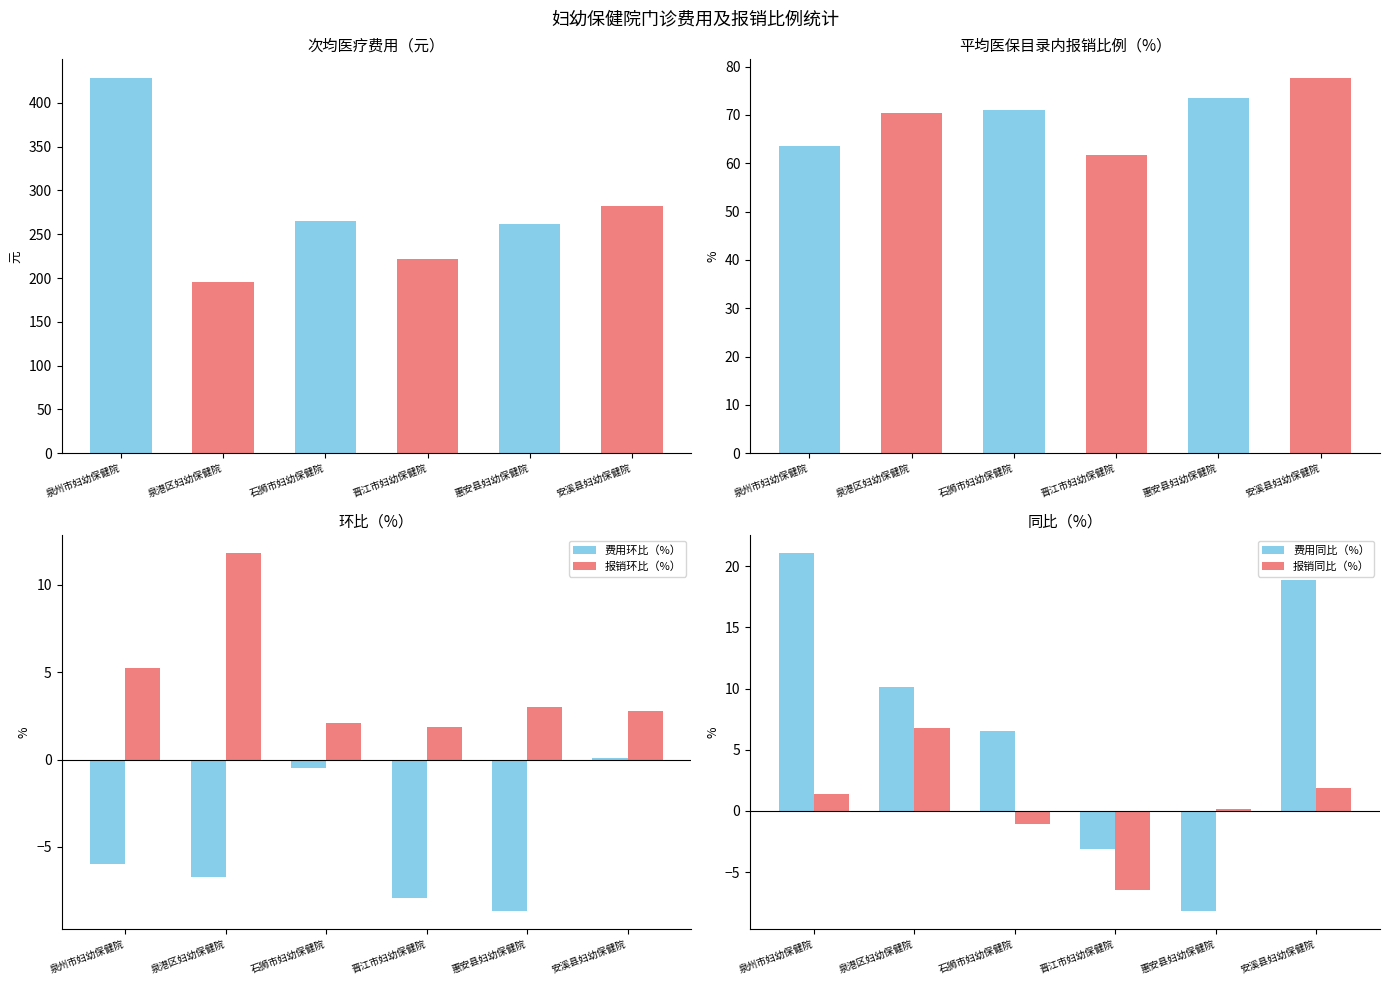

List the series in order of their peak value, highest first.

次均医疗费用（元）, 平均医保目录内报销比例（%）, 费用同比（%）, 报销环比（%）, 报销同比（%）, 费用环比（%）